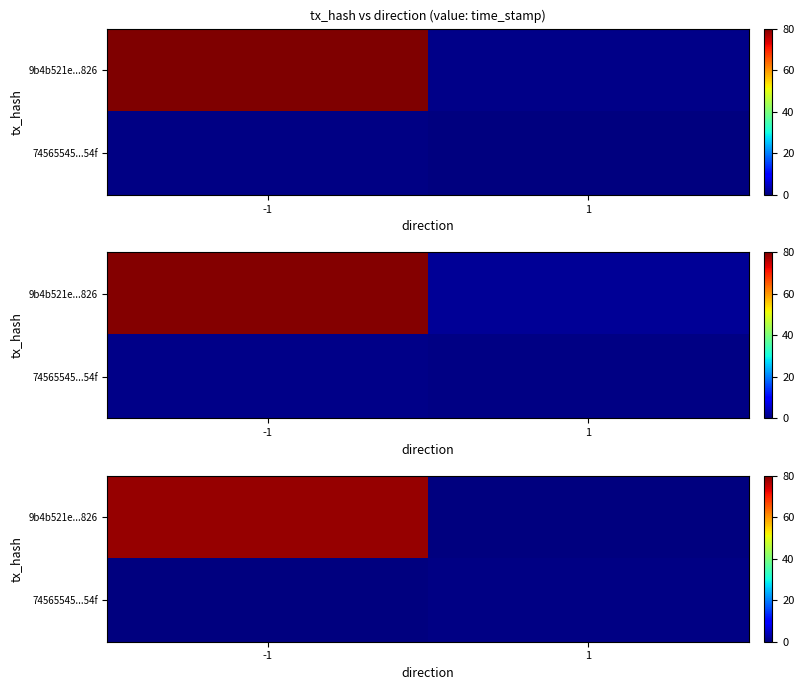

What is the sum of all row_0 values?

78.2